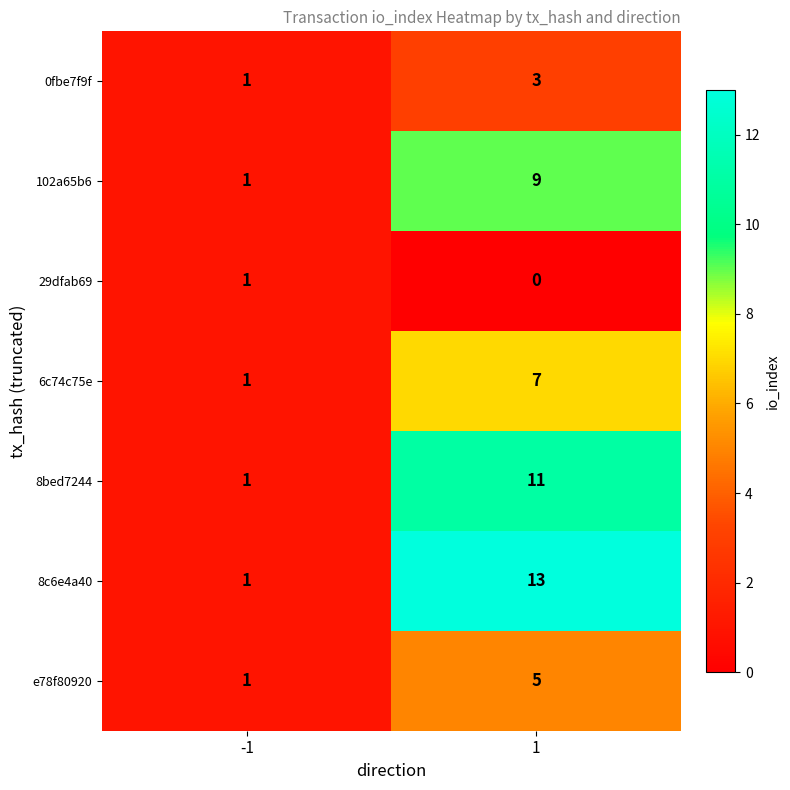

How many categories are shown in the chart?

2